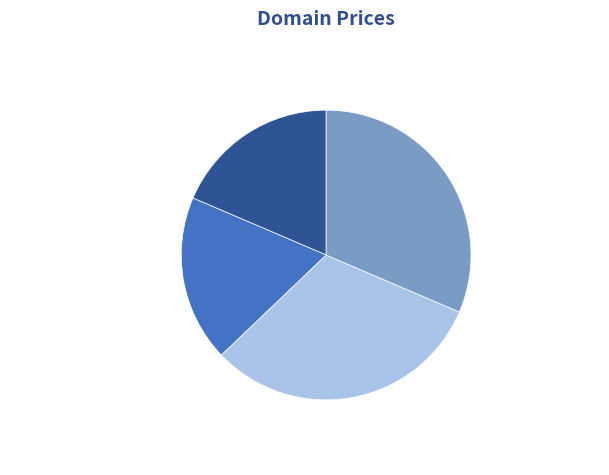

Between AgenziaCreativa.com and SelfSelector.com, which is larger?

SelfSelector.com